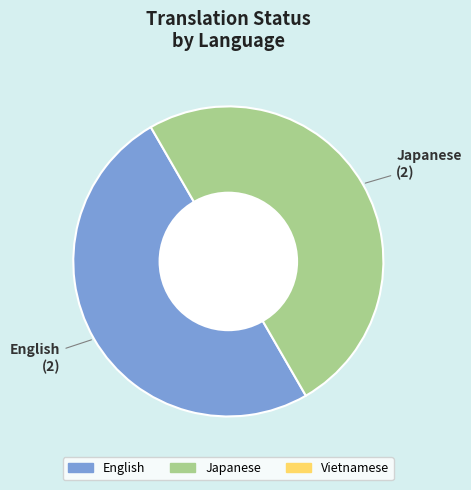

Count the number of slices in the pie.

2